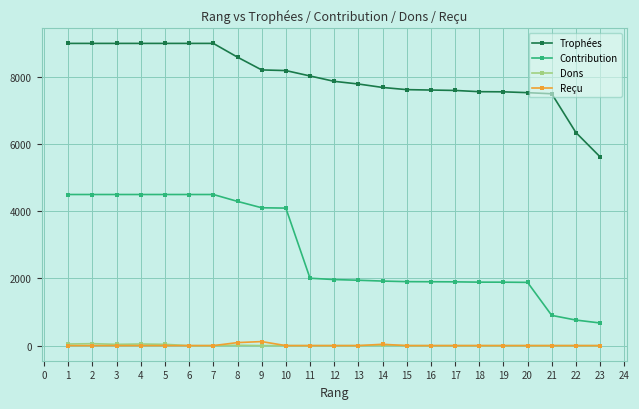

The value of Contribution at 23 is 1023. True or false?

False